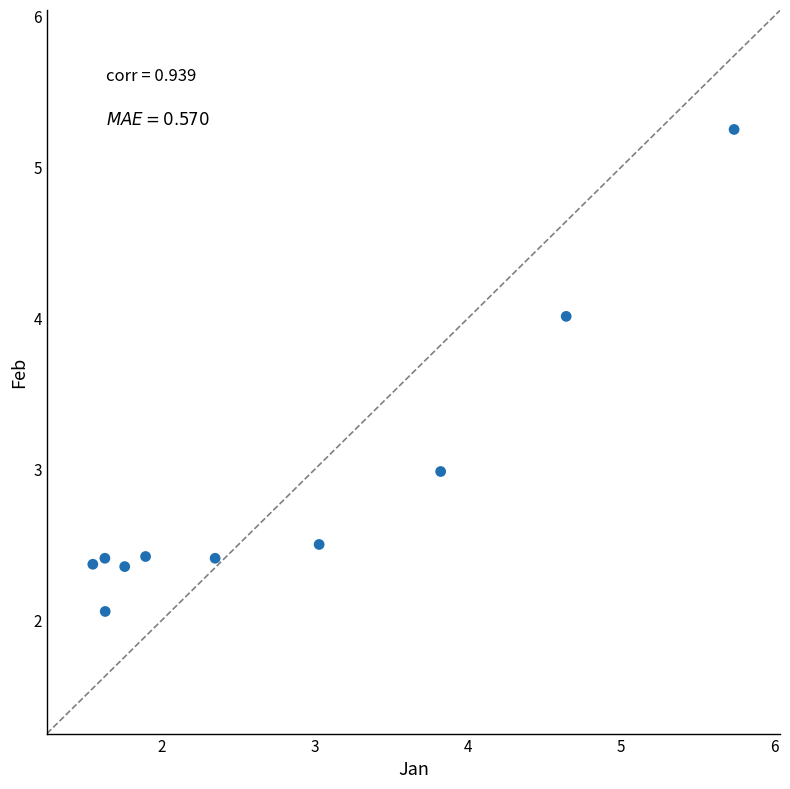

What is the average X value?

2.8